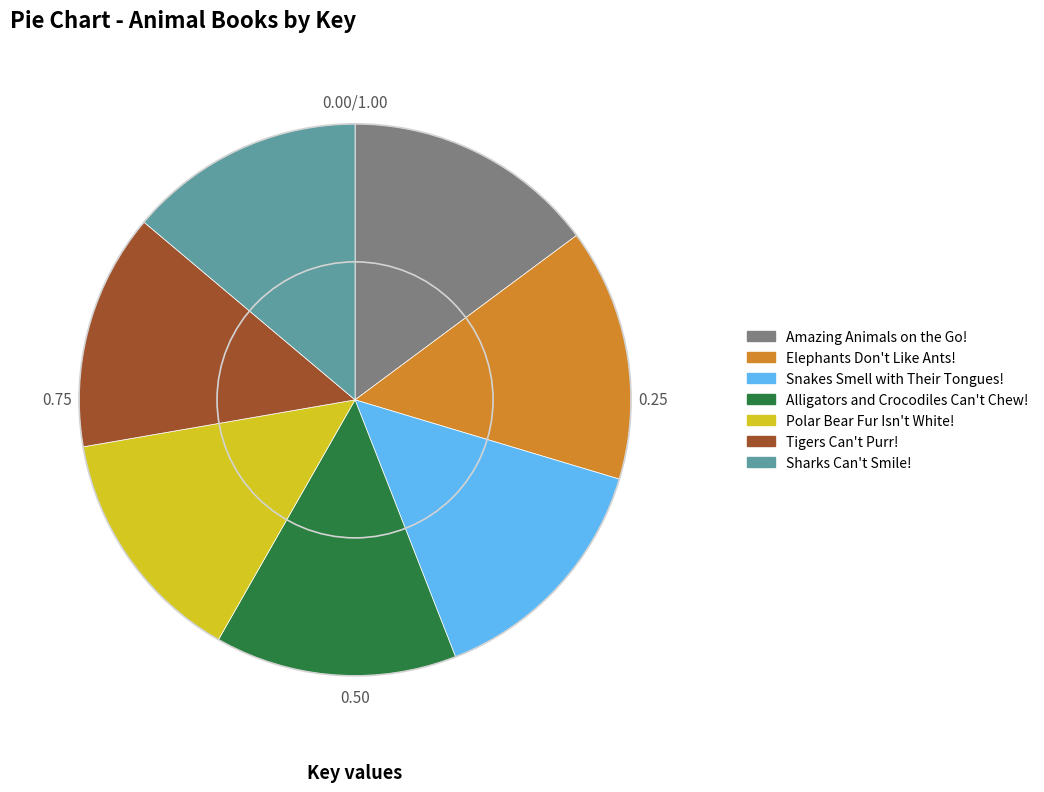

Approximately how many times larger is the value at Amazing Animals on the Go! compared to Elephants Don't Like Ants!?

1.0